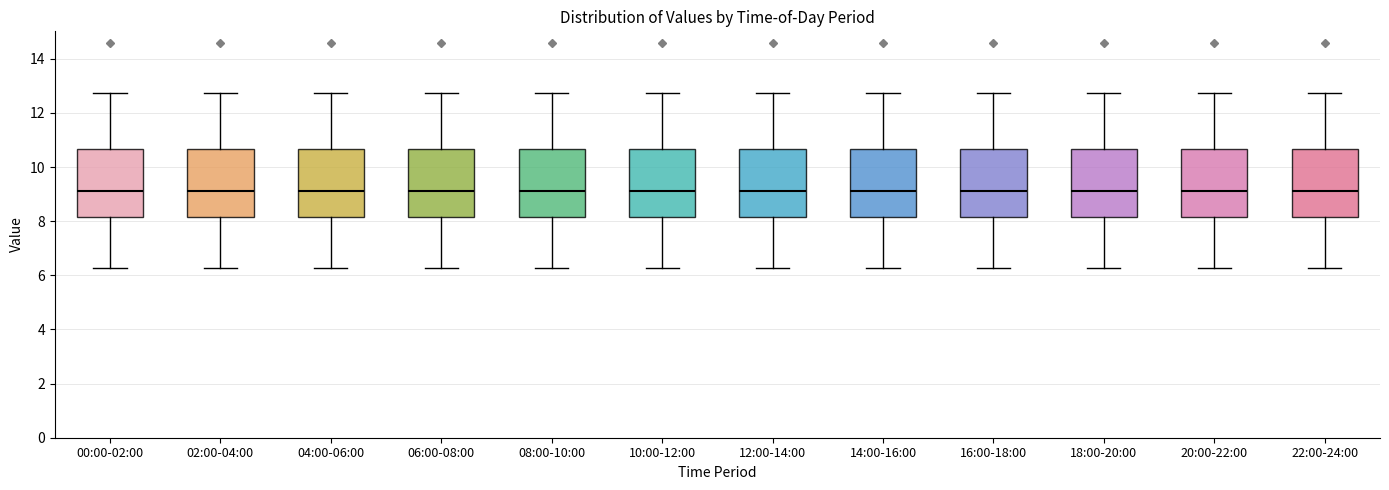

Reading left to right, transcribe this box plot: for each box, give where its median line is, the range the box spans, and where its two whiskers end, as read against the y-axis. The values are not printed on the chart, so give them approximately, as read against the axis.

00:00-02:00: median 9.2, box 8.2 to 10.6, whiskers 6.2 to 12.8
02:00-04:00: median 9.2, box 8.2 to 10.6, whiskers 6.2 to 12.8
04:00-06:00: median 9.2, box 8.2 to 10.6, whiskers 6.2 to 12.8
06:00-08:00: median 9.2, box 8.2 to 10.6, whiskers 6.2 to 12.8
08:00-10:00: median 9.2, box 8.2 to 10.6, whiskers 6.2 to 12.8
10:00-12:00: median 9.2, box 8.2 to 10.6, whiskers 6.2 to 12.8
12:00-14:00: median 9.2, box 8.2 to 10.6, whiskers 6.2 to 12.8
14:00-16:00: median 9.2, box 8.2 to 10.6, whiskers 6.2 to 12.8
16:00-18:00: median 9.2, box 8.2 to 10.6, whiskers 6.2 to 12.8
18:00-20:00: median 9.2, box 8.2 to 10.6, whiskers 6.2 to 12.8
20:00-22:00: median 9.2, box 8.2 to 10.6, whiskers 6.2 to 12.8
22:00-24:00: median 9.2, box 8.2 to 10.6, whiskers 6.2 to 12.8